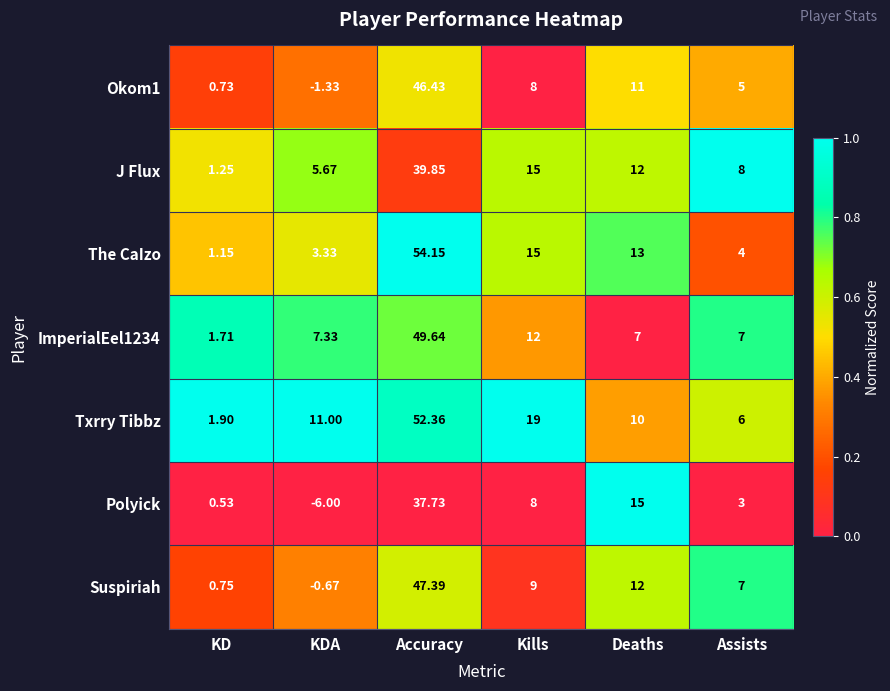

Which category has the highest value in the Suspiriah series?

Accuracy